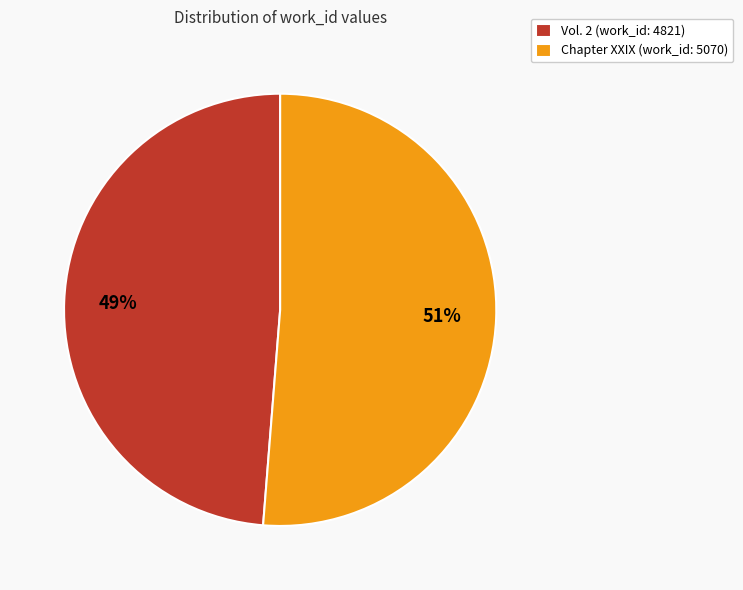

Between Chapter XXIX (work_id: 5070) and Vol. 2 (work_id: 4821), which is larger?

Chapter XXIX (work_id: 5070)